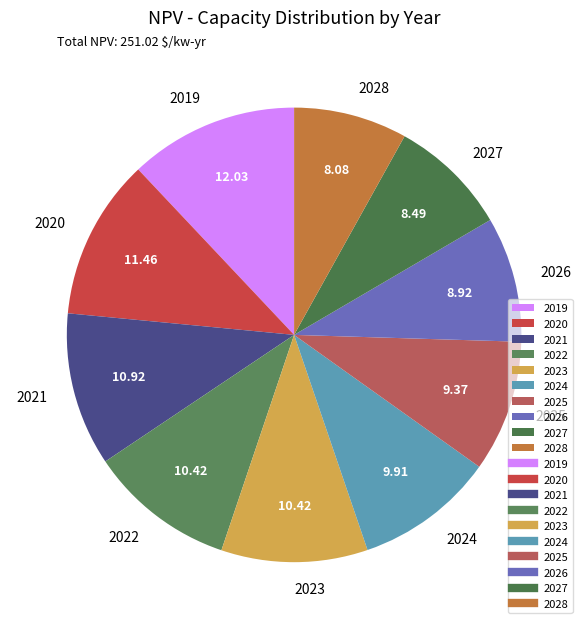

How many segments does this pie chart have?

10